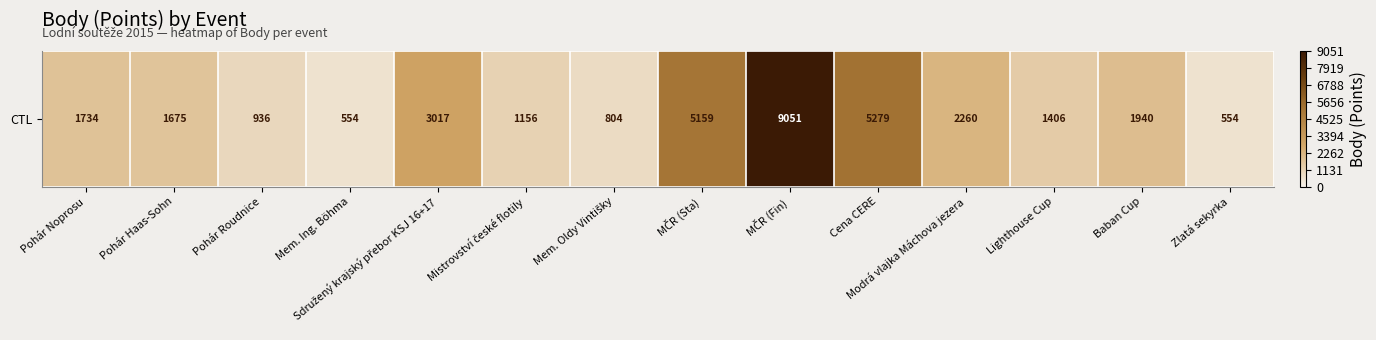

Where does the data first go above 1734?

Sdružený krajský přebor KSJ 16+17